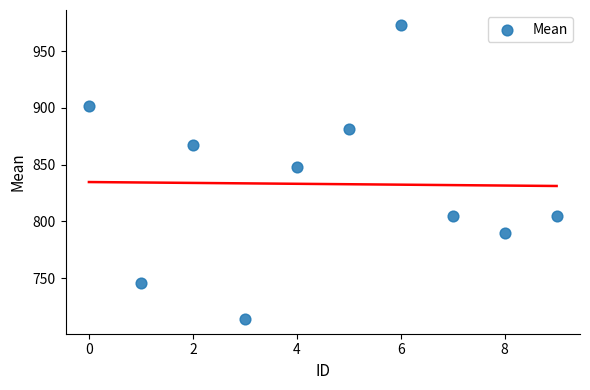

What is the range of Y values (max minus min)?

258.9